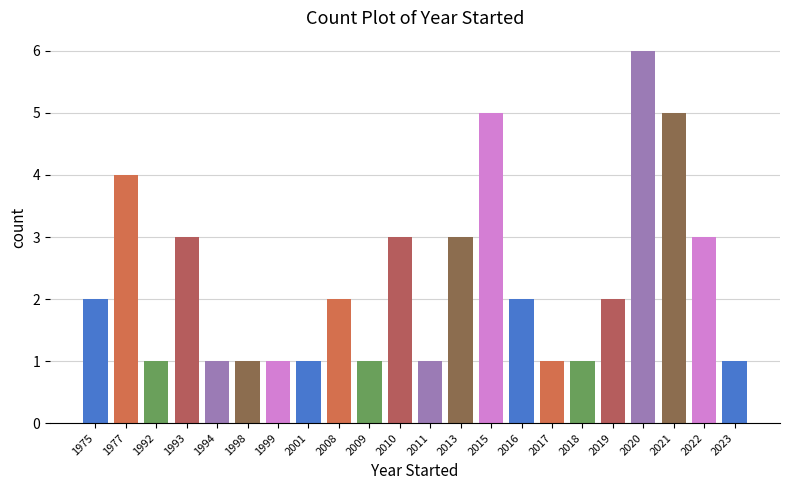

Reading left to right, transcribe all the data shown in this chart.

1975=2	1977=4	1992=1	1993=3	1994=1	1998=1	1999=1	2001=1	2008=2	2009=1	2010=3	2011=1	2013=3	2015=5	2016=2	2017=1	2018=1	2019=2	2020=6	2021=5	2022=3	2023=1